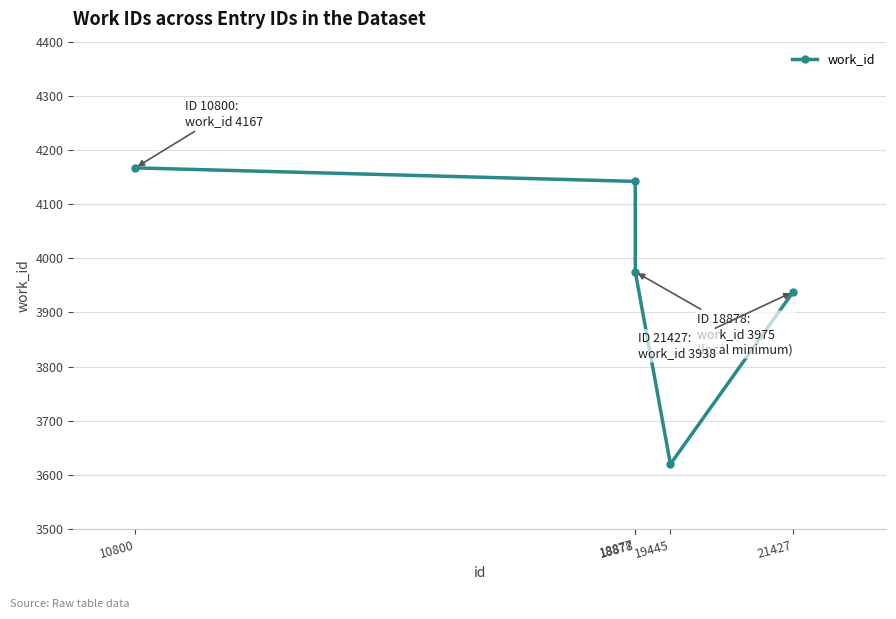

True or false: the data shows 4167 at 10800.

True